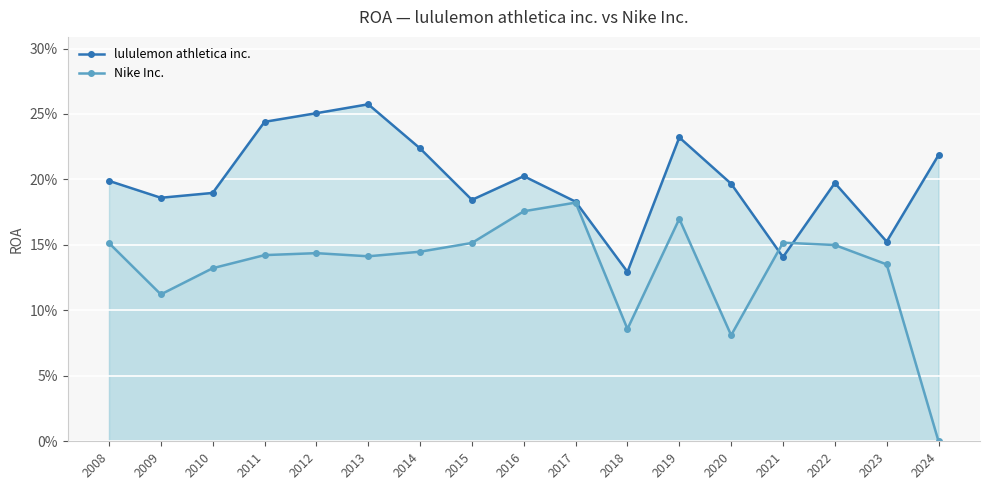

In Nike Inc., how many points are lower than both neighbors (excluding endpoints)?

4